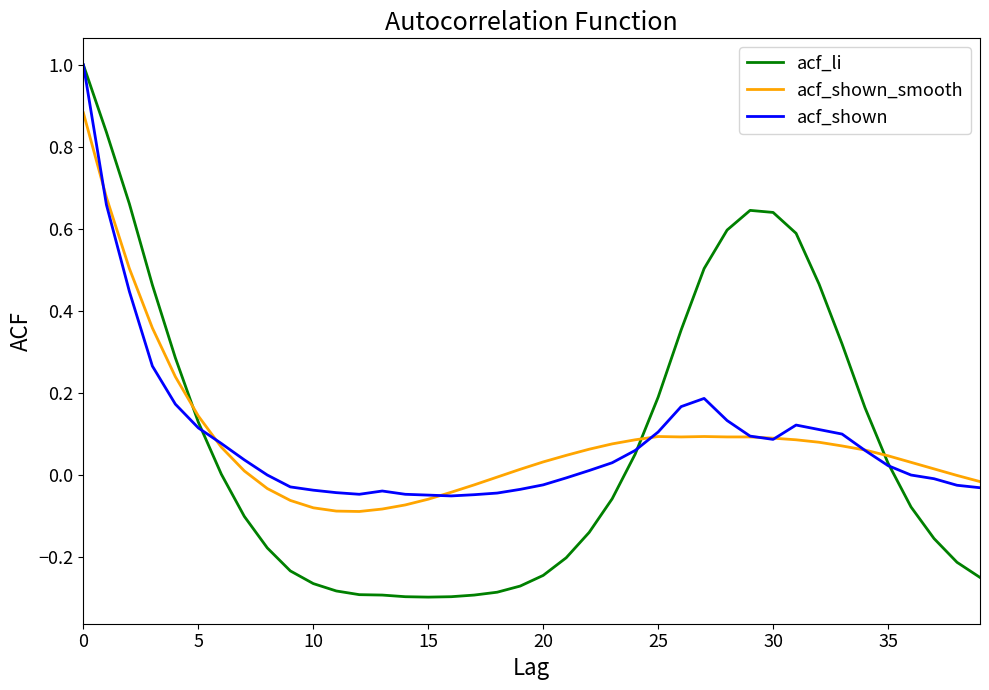

After their last crossing, which series has the higher values: acf_li or acf_shown_smooth?

acf_shown_smooth